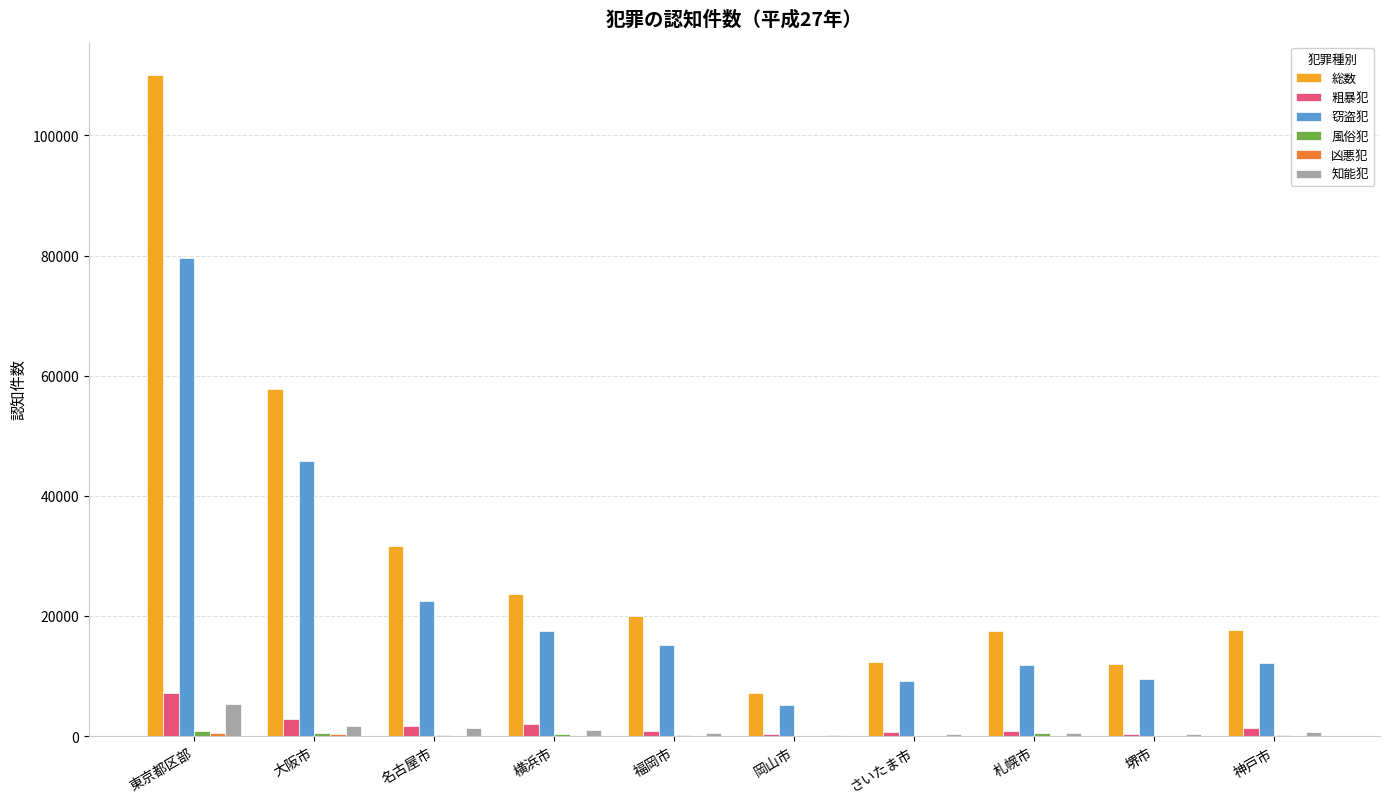

Which category has the highest value across all series?

東京都区部